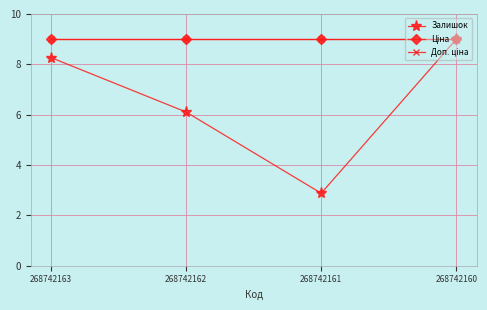

Does the chart have visible grid lines?

Yes